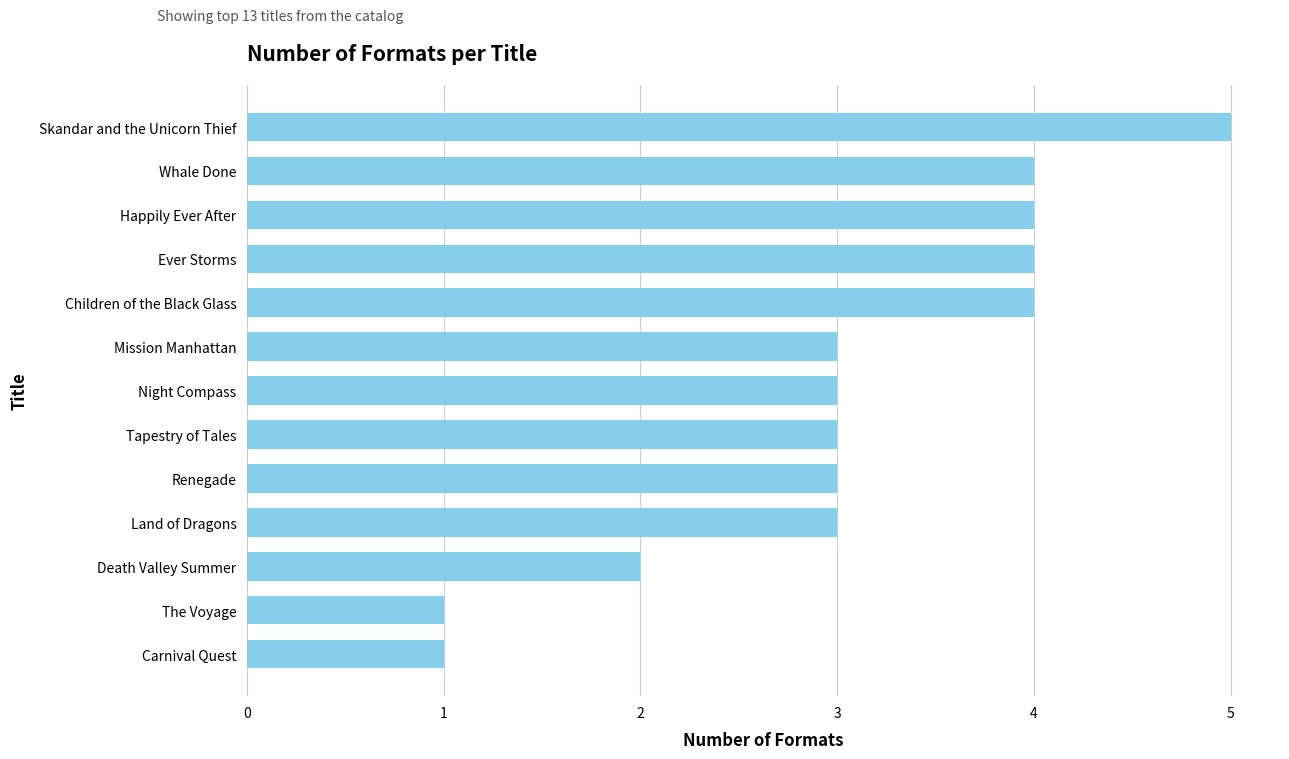

What is the change in value from Carnival Quest to Whale Done?

+3